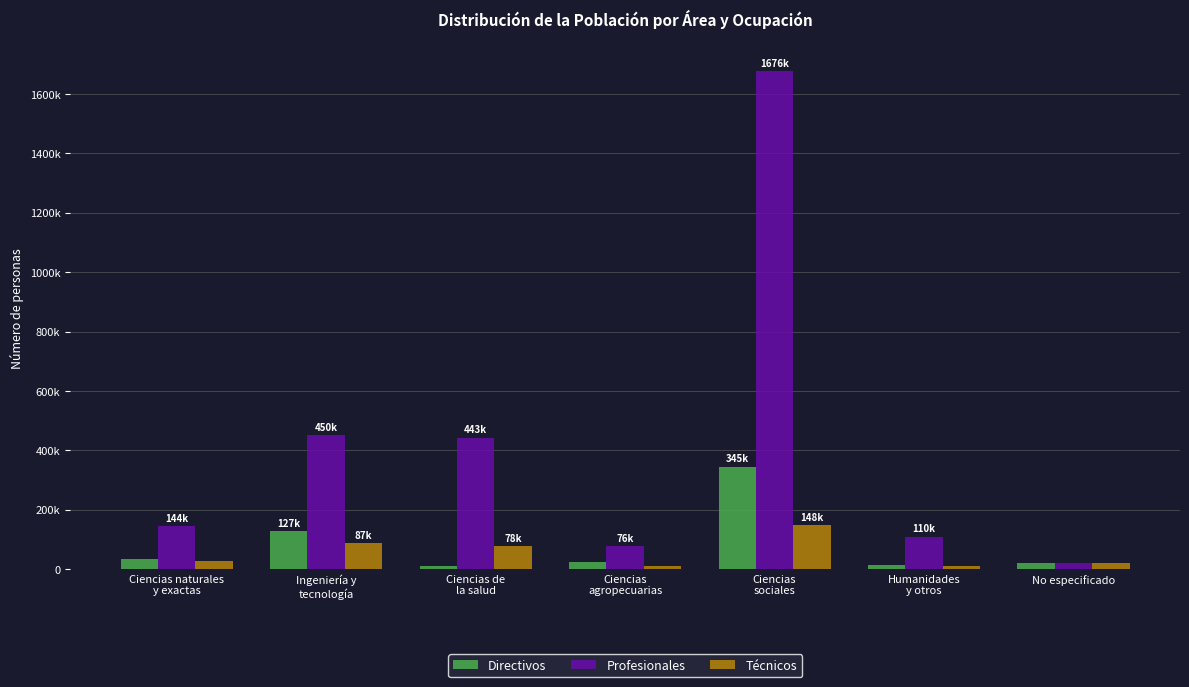

Are the bars grouped side by side (vs. stacked)?

Yes